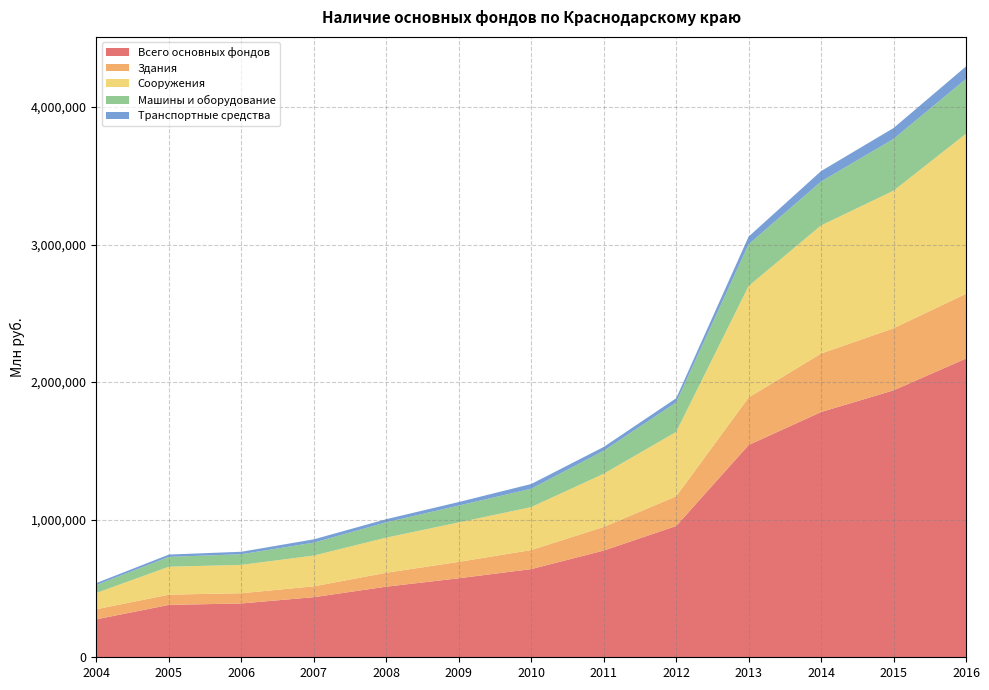

Reading left to right, what are all the values shown in this chart?

Всего основных фондов: 2004=276077.0	2005=380815.0	2006=391343.0	2007=436949.0	2008=513329.0	2009=574232.0	2010=641038.0	2011=775720.0	2012=954032.0	2013=1542881.0	2014=1782538.0	2015=1940272.0	2016=2171465.0
Здания: 2004=73236.8	2005=74319.0	2006=74342.0	2007=78715.0	2008=100982.0	2009=119222.0	2010=138171.0	2011=171509.0	2012=215814.0	2013=345254.0	2014=425177.0	2015=451043.0	2016=470490.0
Сооружения: 2004=118557.0	2005=203293.0	2006=205912.0	2007=223731.0	2008=255558.0	2009=286739.0	2010=312621.0	2011=386764.0	2012=468400.0	2013=810705.0	2014=931220.0	2015=999997.0	2016=1163523.0
Машины и оборудование: 2004=58042.2	2005=71434.0	2006=77432.0	2007=93950.0	2008=111251.0	2009=122645.0	2010=133208.0	2011=167340.0	2012=213992.0	2013=303294.0	2014=318905.0	2015=376405.0	2016=398217.0
Транспортные средства: 2004=14059.5	2005=16750.0	2006=17971.0	2007=24061.0	2008=22765.0	2009=25650.0	2010=34335.0	2011=27508.0	2012=30399.0	2013=55634.0	2014=76049.0	2015=79070.0	2016=90836.0